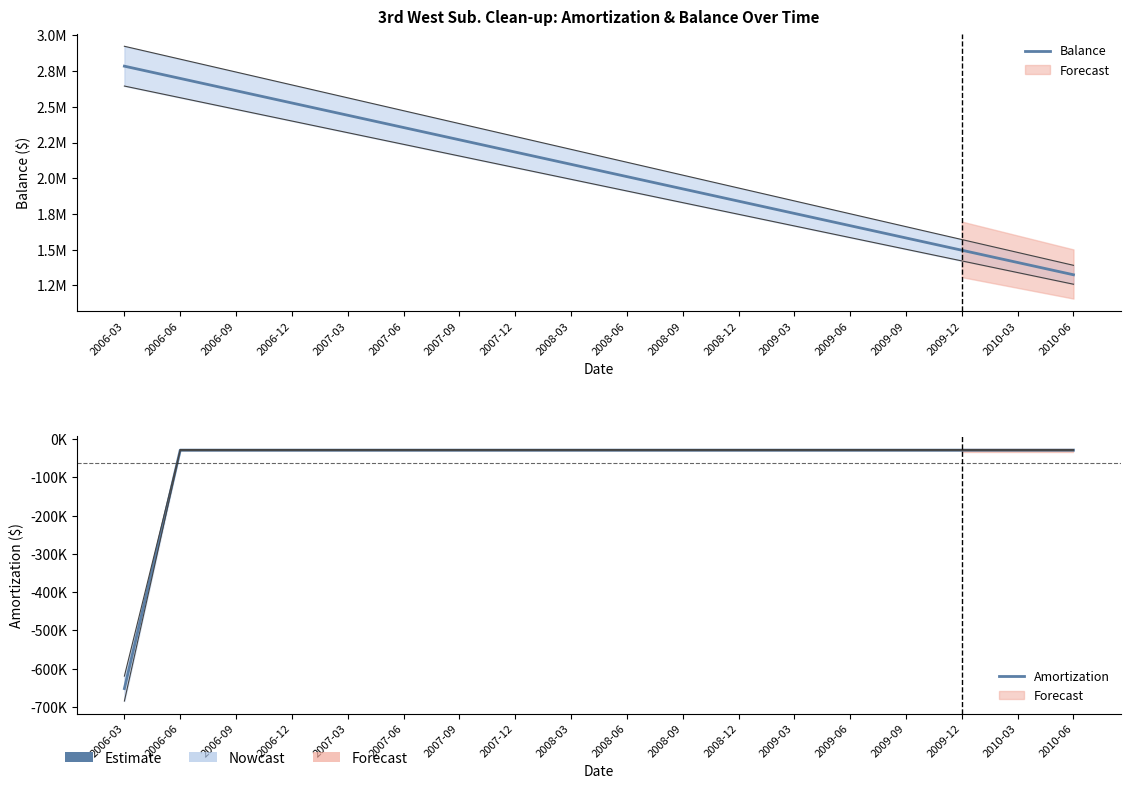

What is the highest value of the Amortization series?

-28638.1